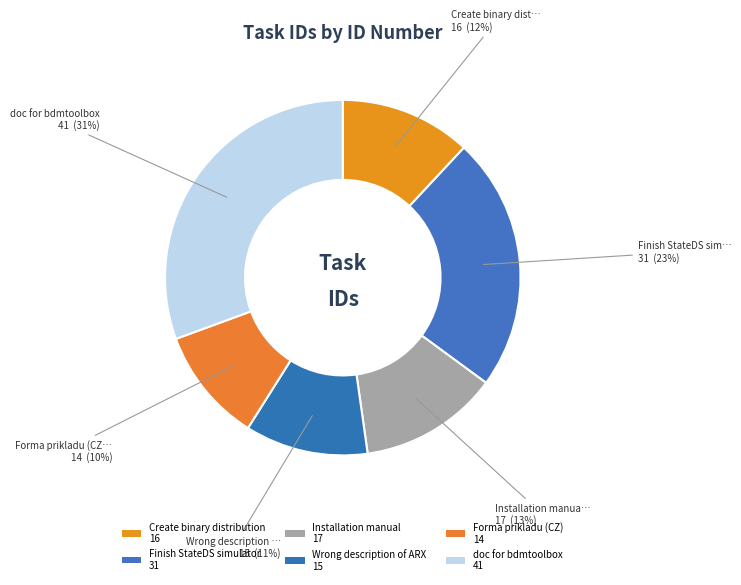

Count the number of slices in the pie.

6